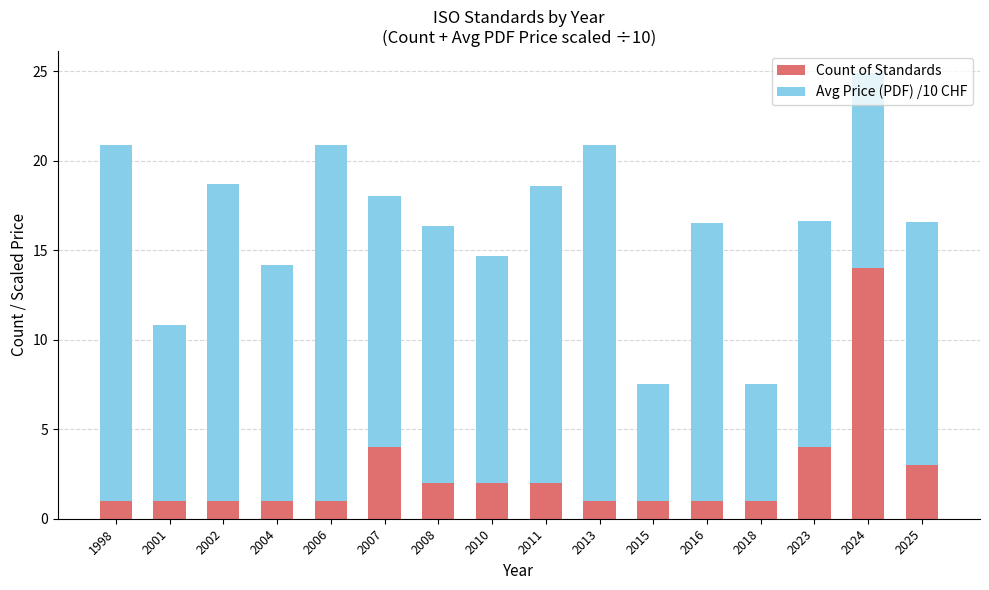

At which category is the sum across all series the highest?

2024